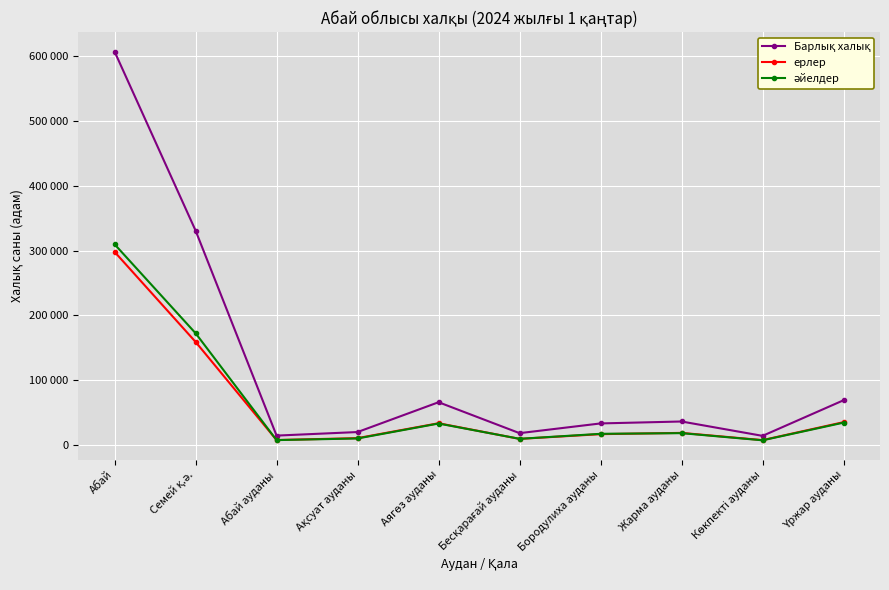

What position from the left is Семей қ.ә.?

2